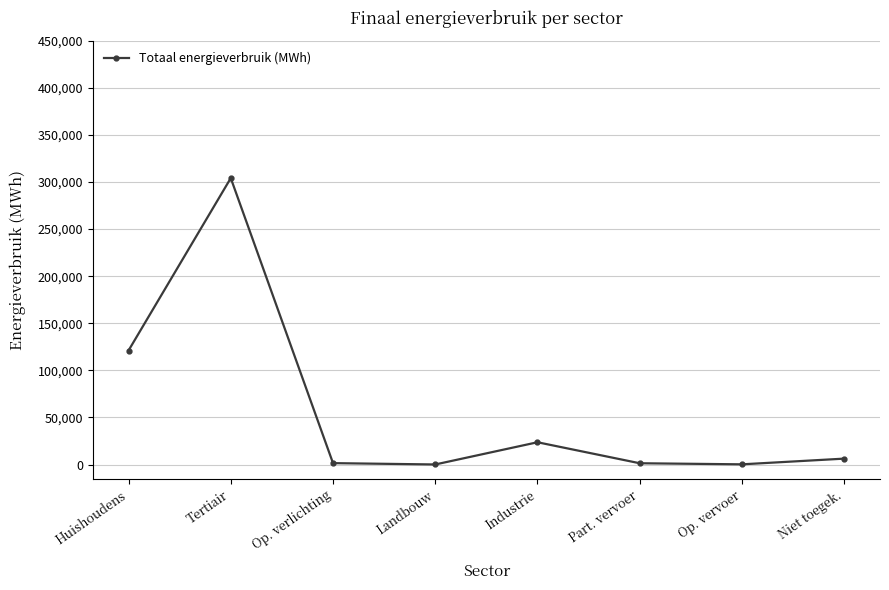

What is the label of the 3rd point from the right?

Part. vervoer